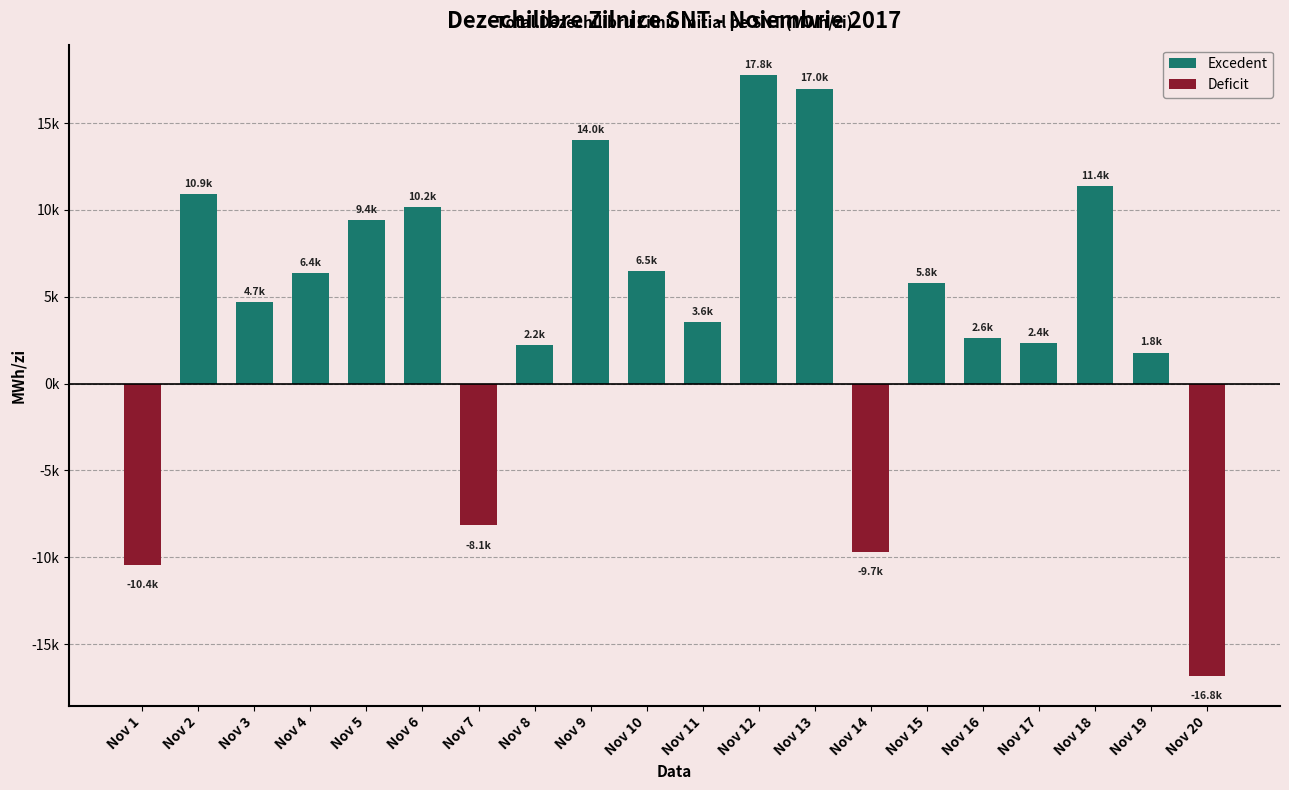

List the series in order of their peak value, lowest first.

Deficit, Excedent